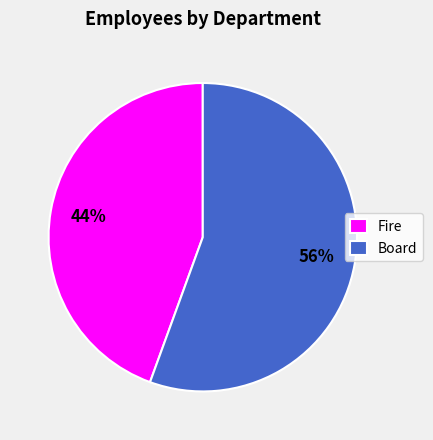

Which category has the biggest portion of the pie?

Board